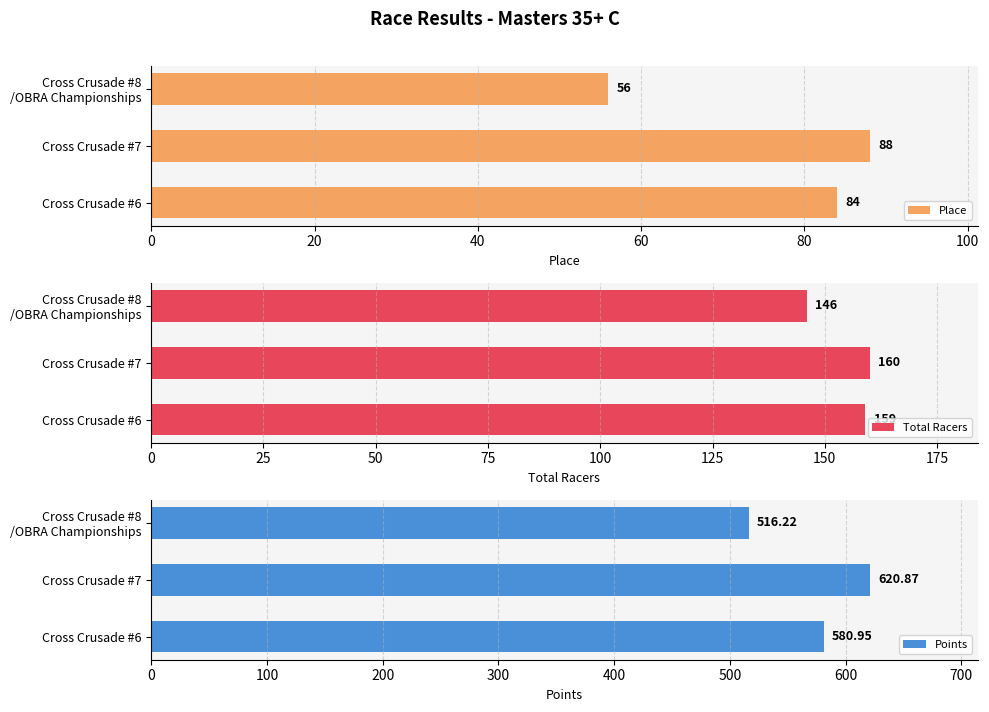

Reading left to right, extract all data points from this chart.

Place: 84.0	88.0	56.0
Total Racers: 159.0	160.0	146.0
Points: 581.0	620.9	516.2